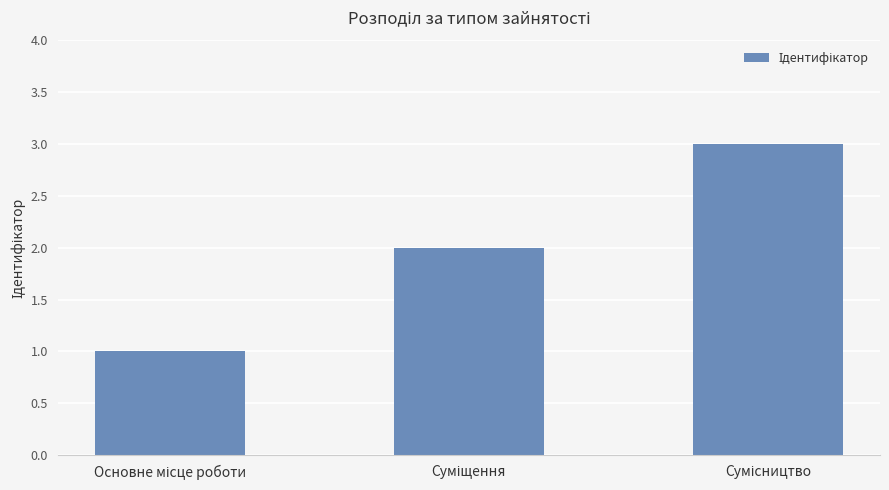

What is the greatest value displayed?

3